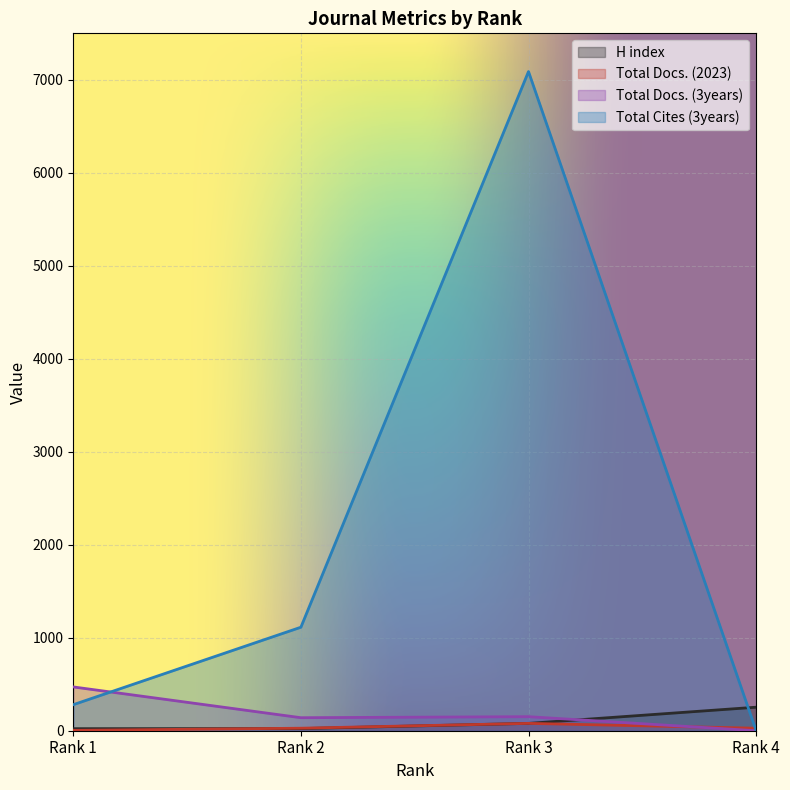

What is the difference between the Total Docs. (3years) values at Rank 3 and Rank 2?

11